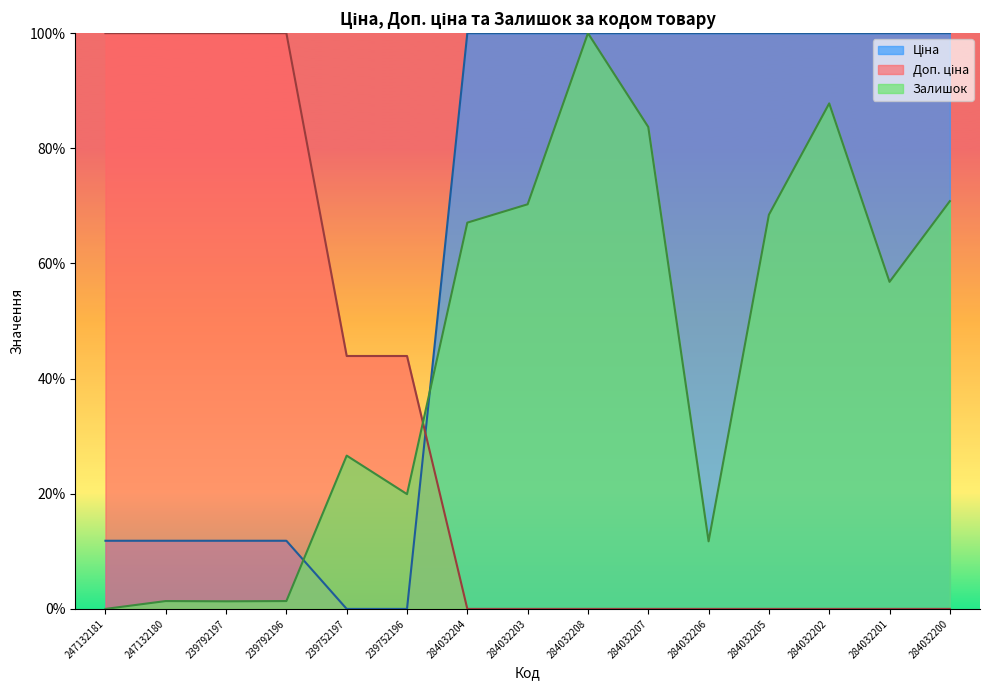

What is the average value of the Залишок series?

44.5